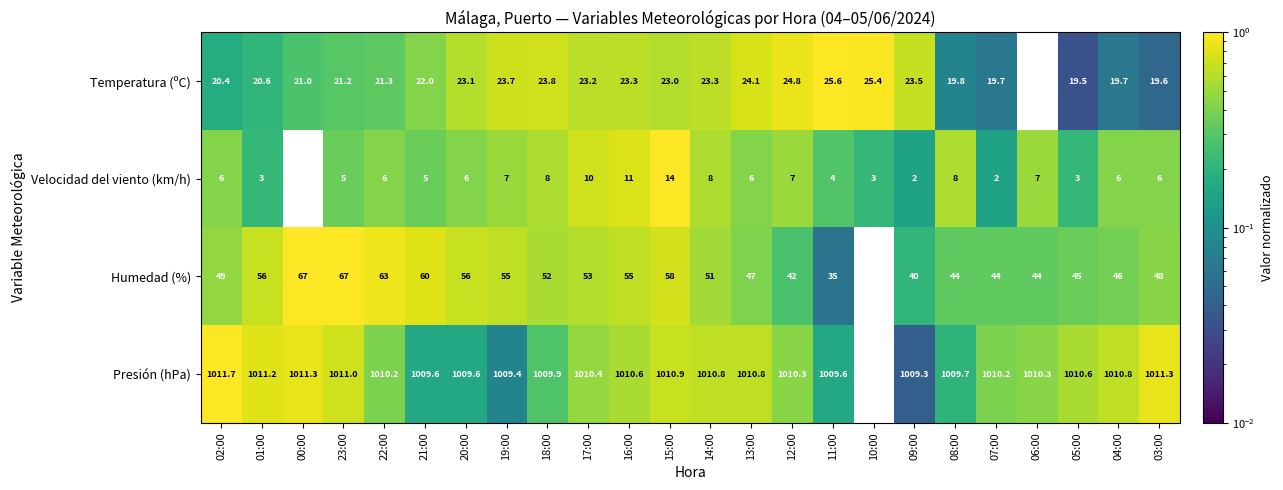

The Velocidad del viento (km/h) series shows 3.6 at 12:00. True or false?

False